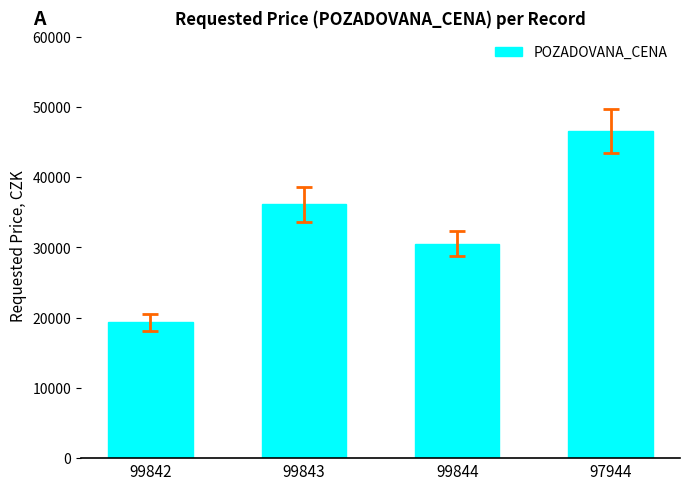

The value at 97944 is 65301. True or false?

False